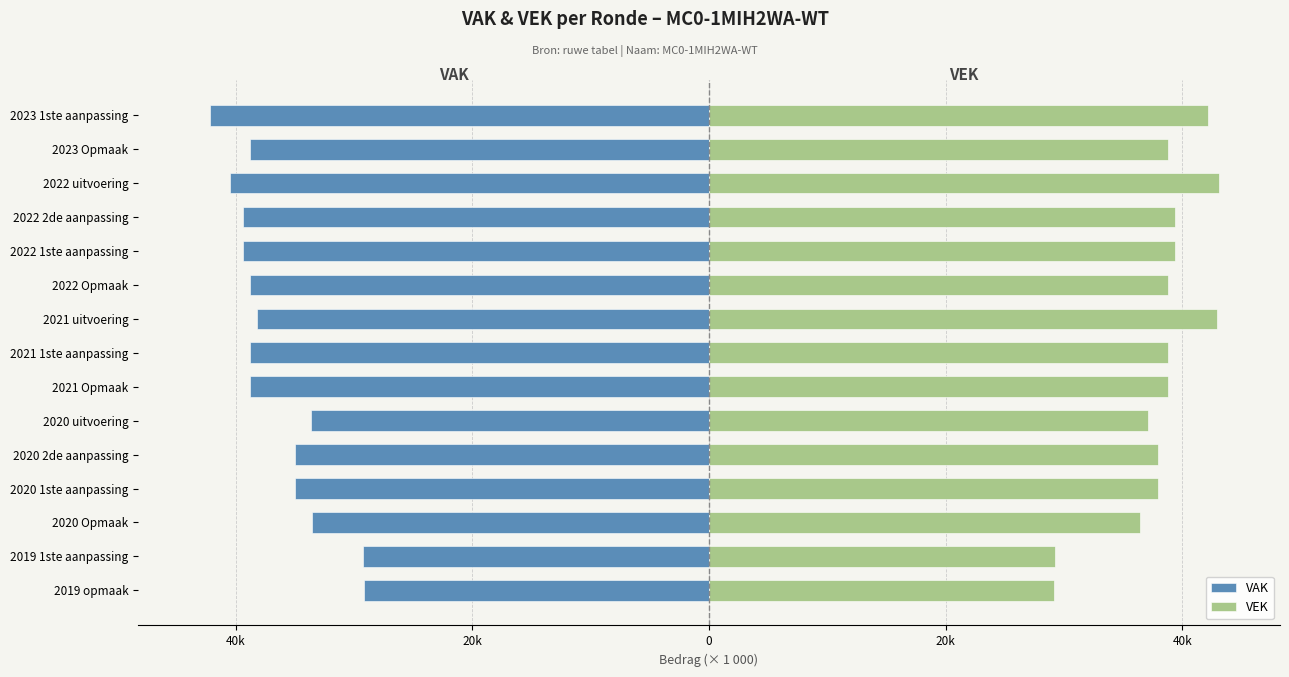

What is the difference between the second highest and minimum values in the VEK series?

13.8